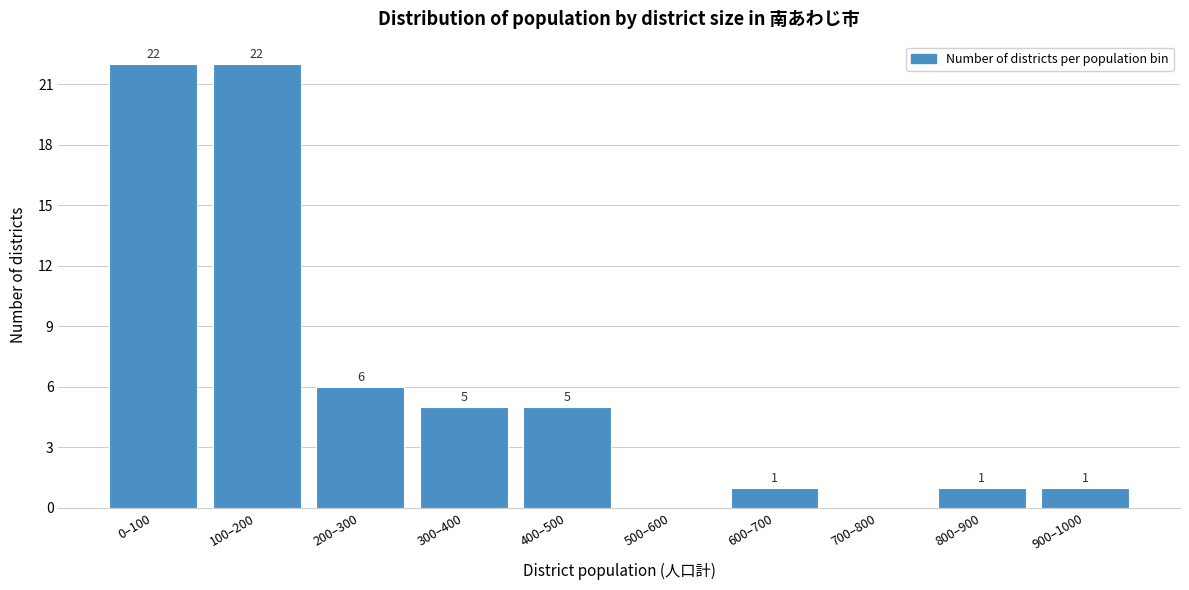

Reading left to right, list all the values displayed in this chart.

0–100=22	100–200=22	200–300=6	300–400=5	400–500=5	500–600=0	600–700=1	700–800=0	800–900=1	900–1000=1